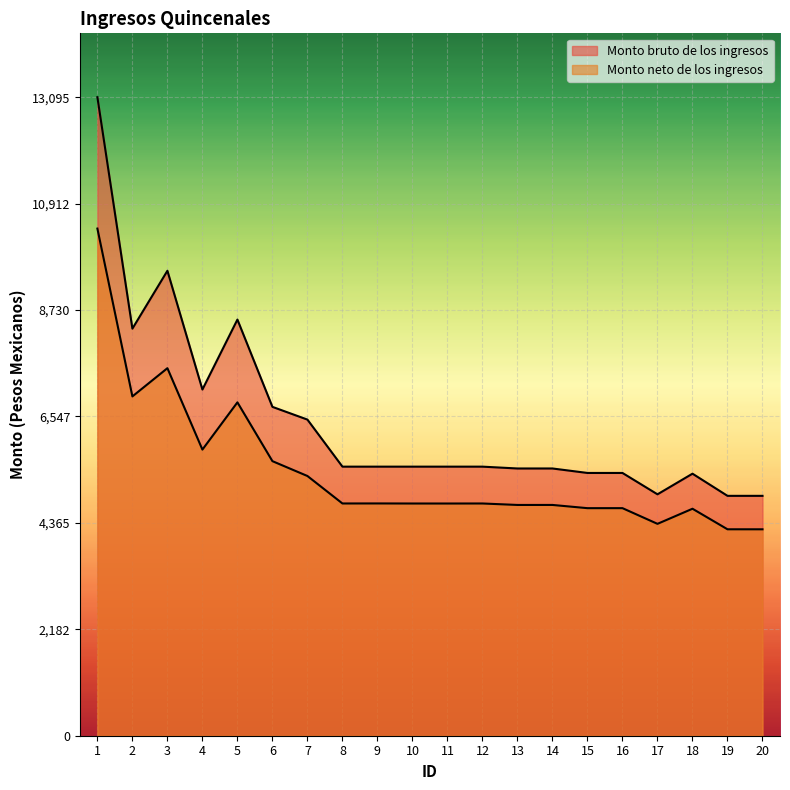

What is the greatest value displayed?

13095.5